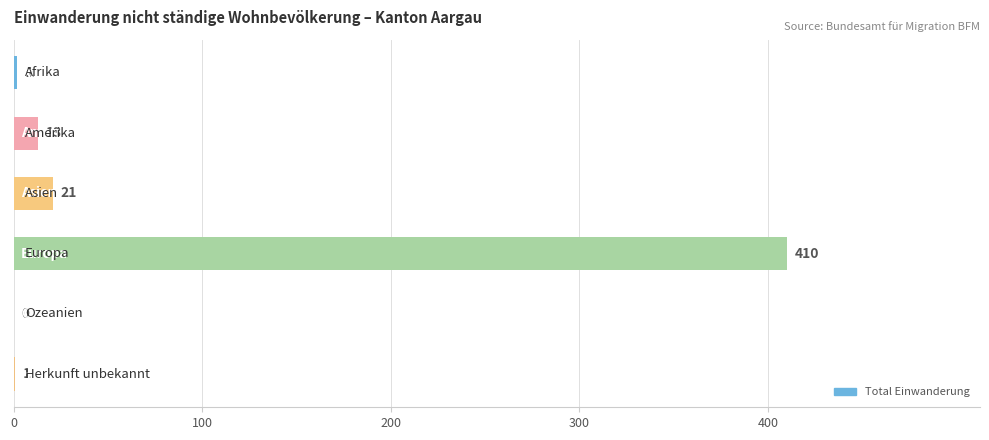

What is the greatest value displayed?

410